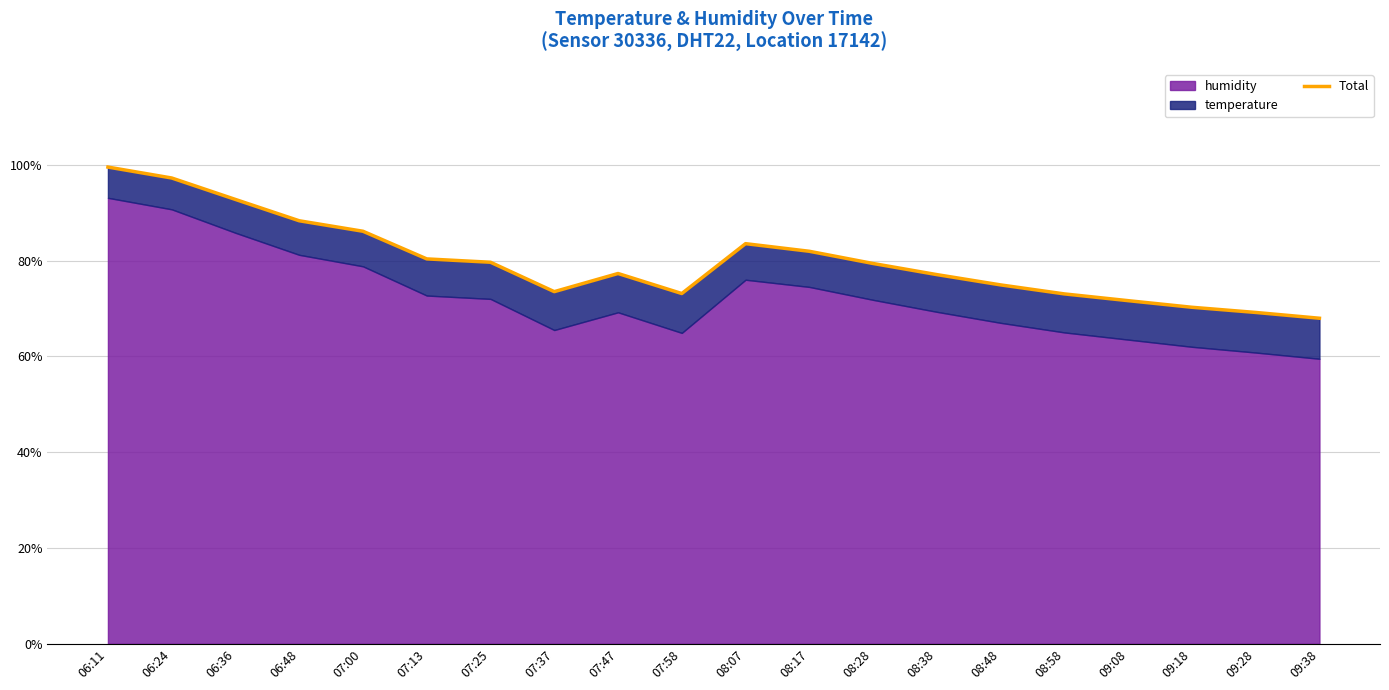

What is the change in value from 07:37 to 09:18?

-3.3